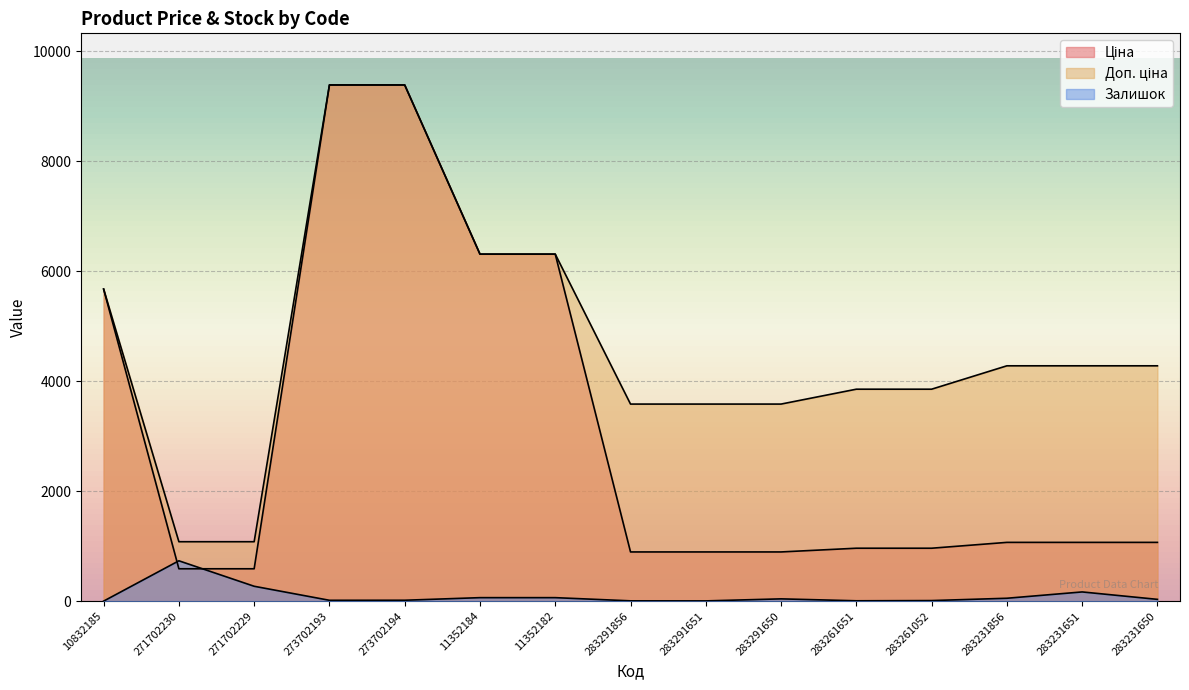

True or false: Залишок and Ціна cross at least once.

True